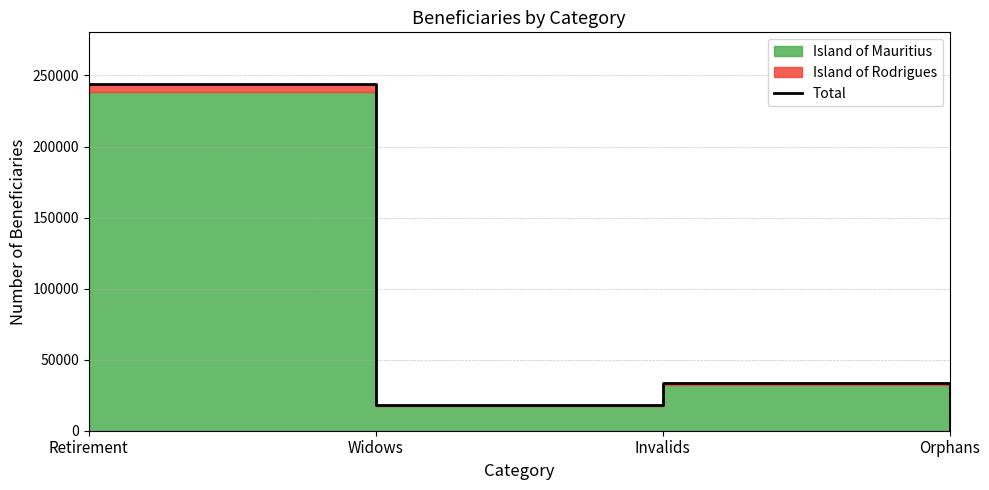

The value at Invalids is 33408. True or false?

True